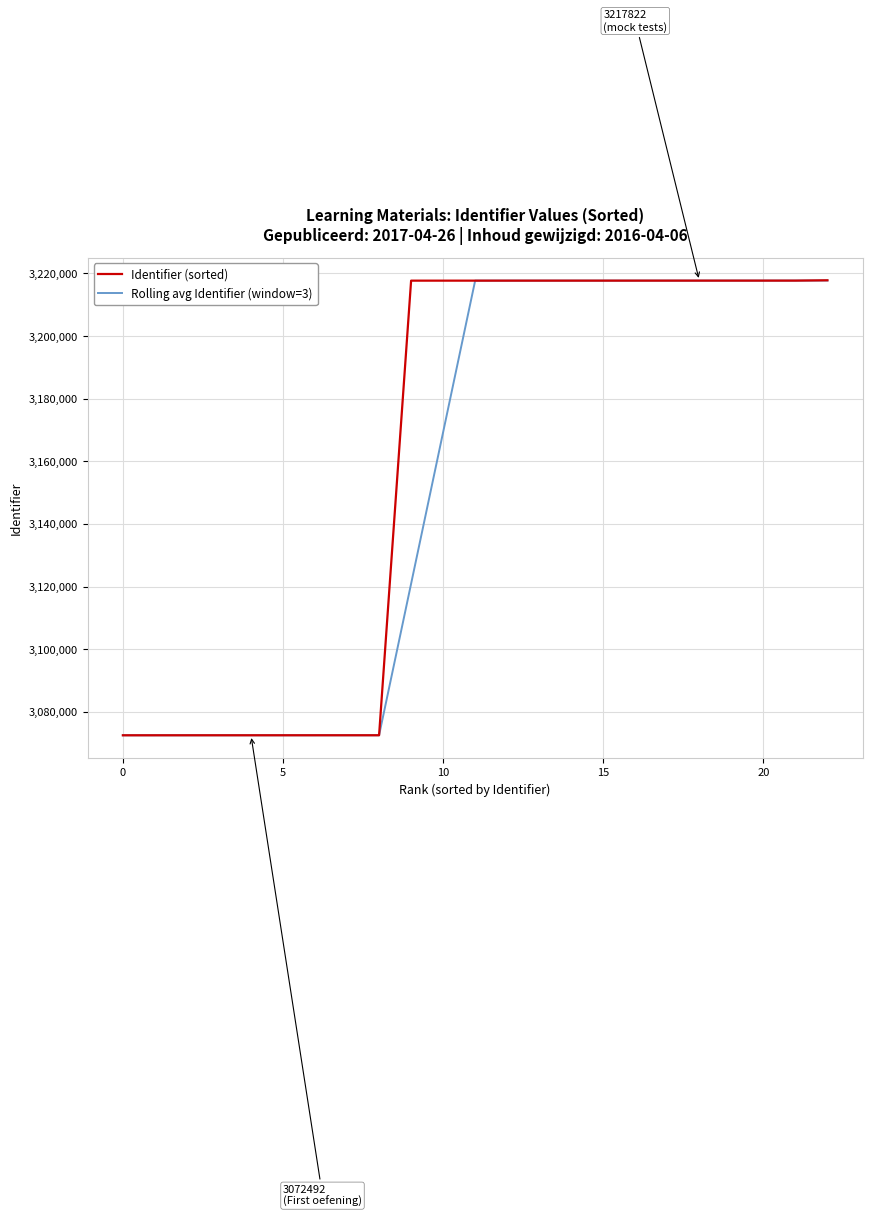

Is this an area chart (filled region under the line)?

No